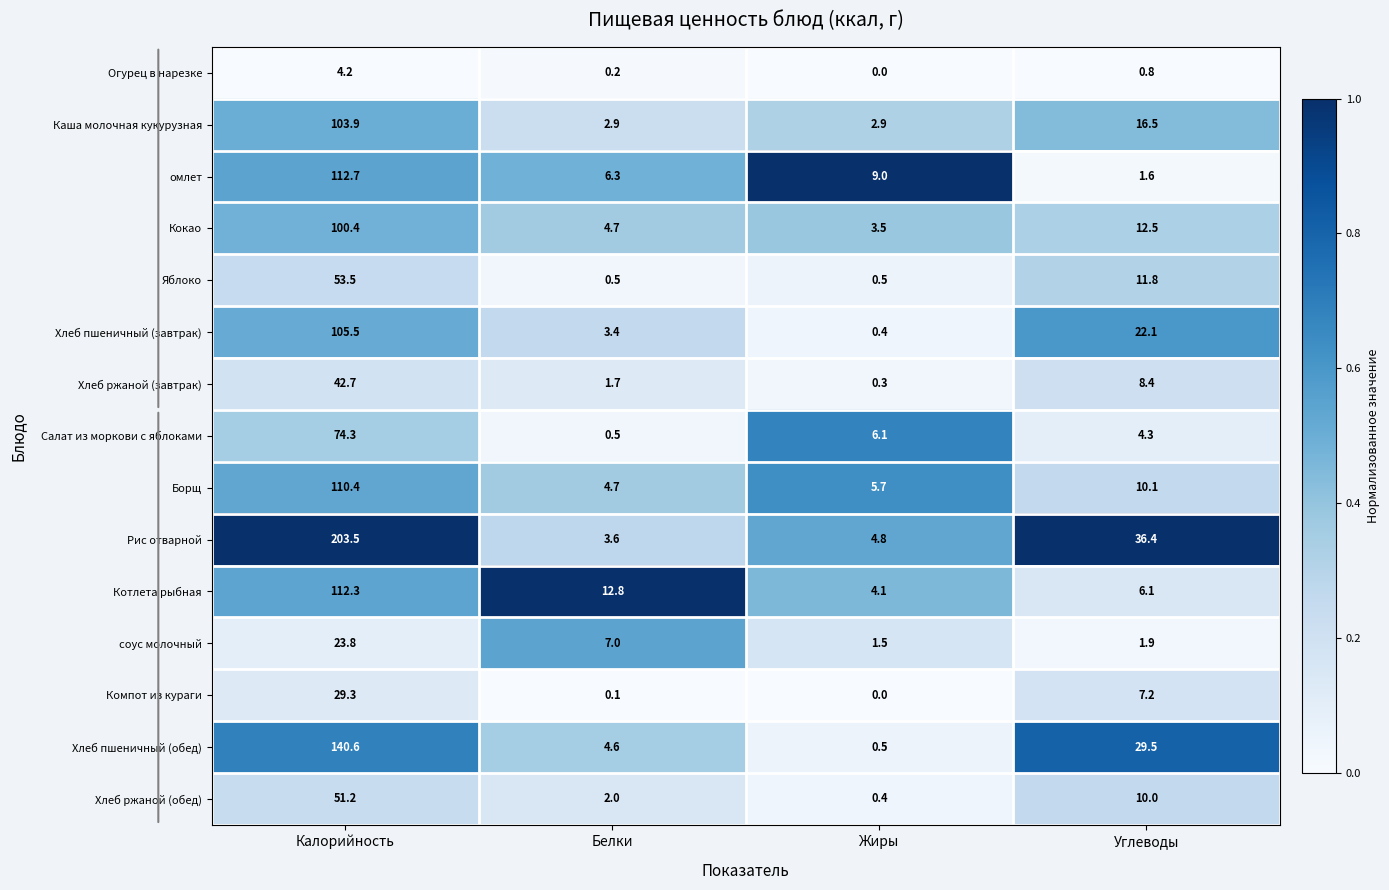

What value does the Салат из моркови с яблоками series have at Жиры?

6.1